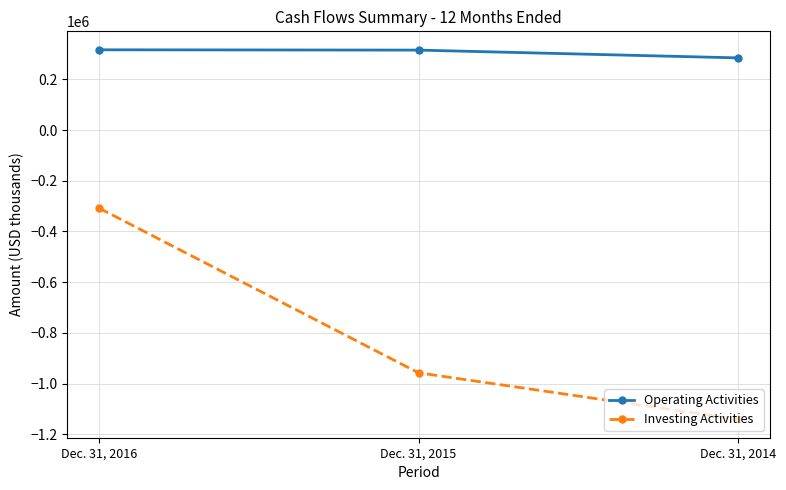

List the series in order of their overall mean, highest first.

Operating Activities, Investing Activities